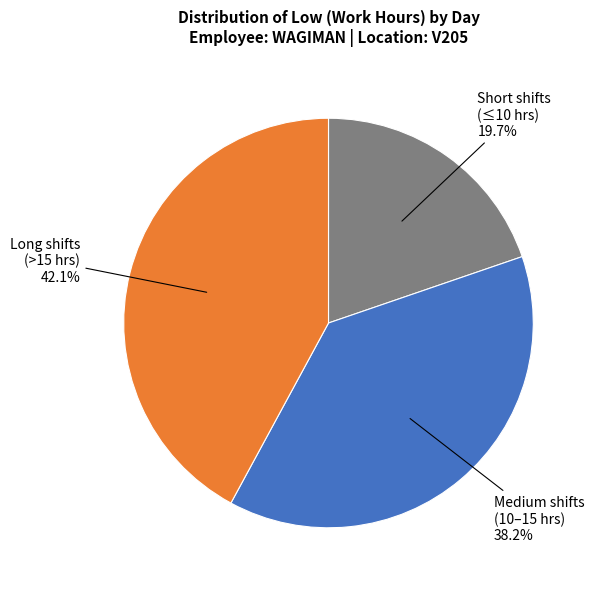

What is the total percentage of Short shifts (≤10 hrs) and Long shifts (>15 hrs)?

61.8%